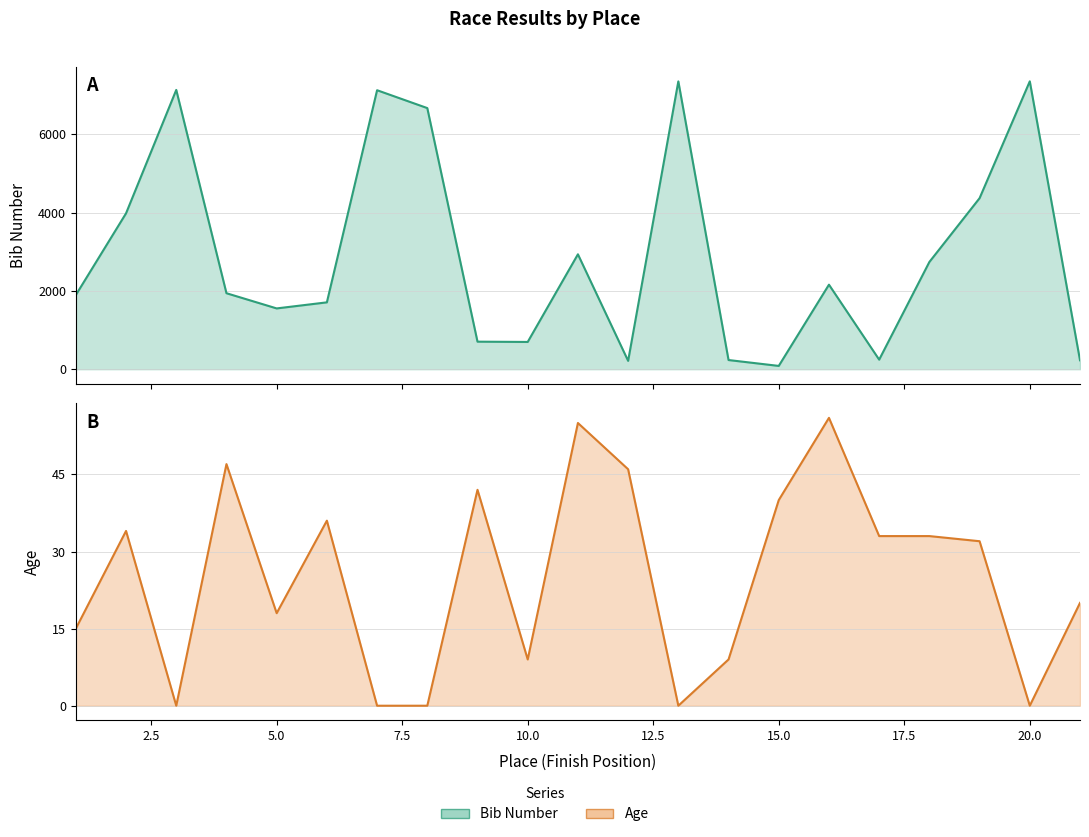

True or false: Age (line) and Bib Number (line) cross at least once.

False